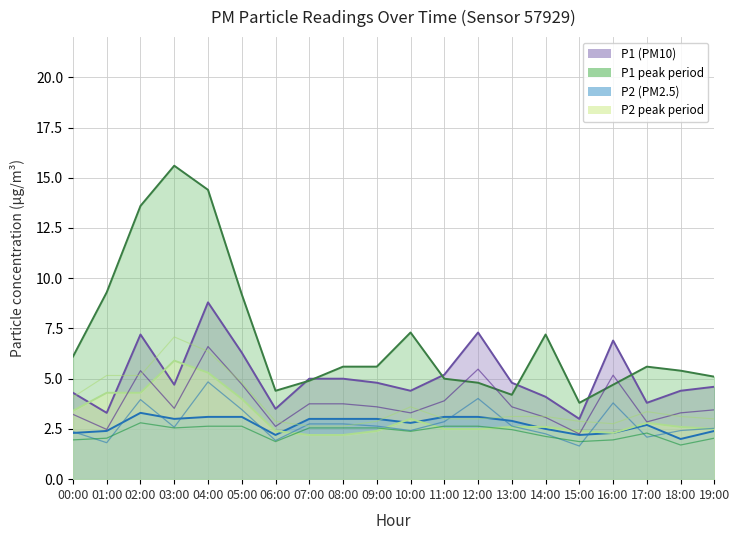

At how many categories does at least one series exceed 12?

3